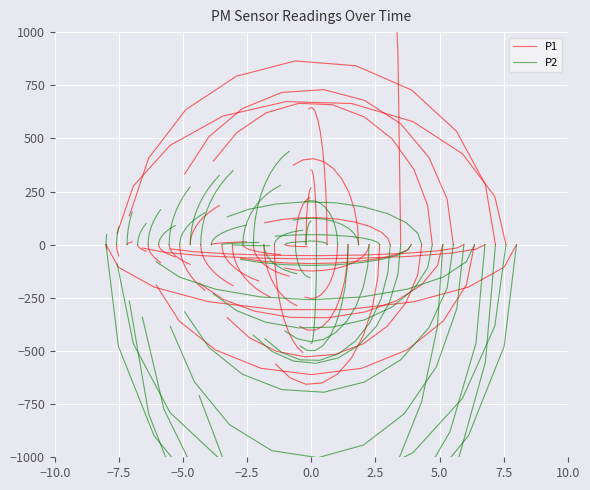

What is the label of the 5th point from the right?

2.5